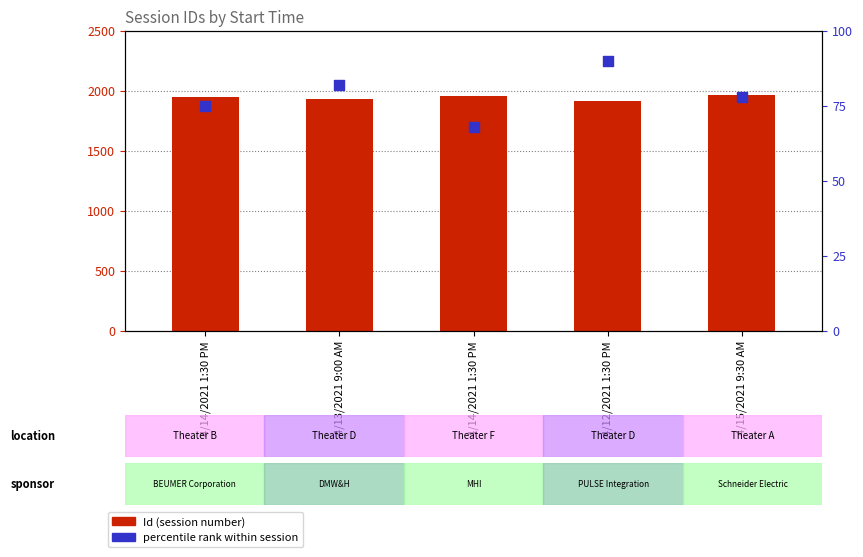

Which series contains the highest Y value?

Id (session number)